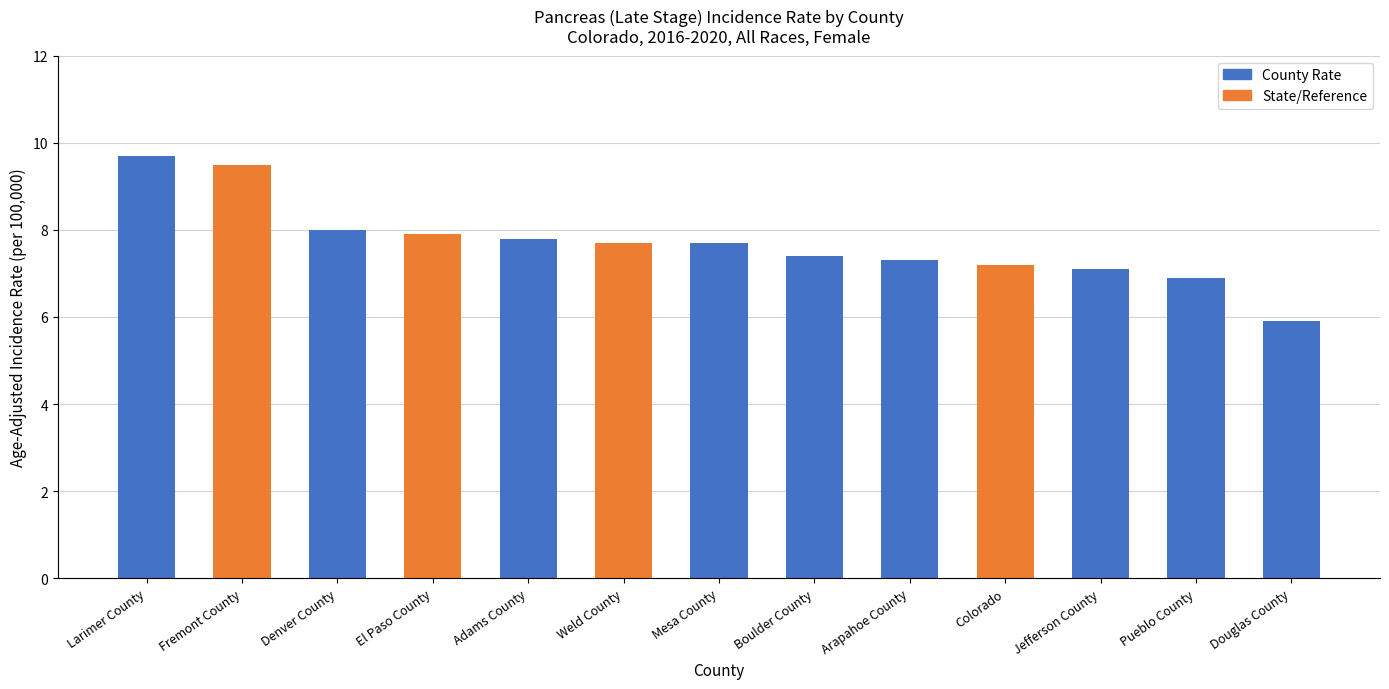

How many values are below 7?

2